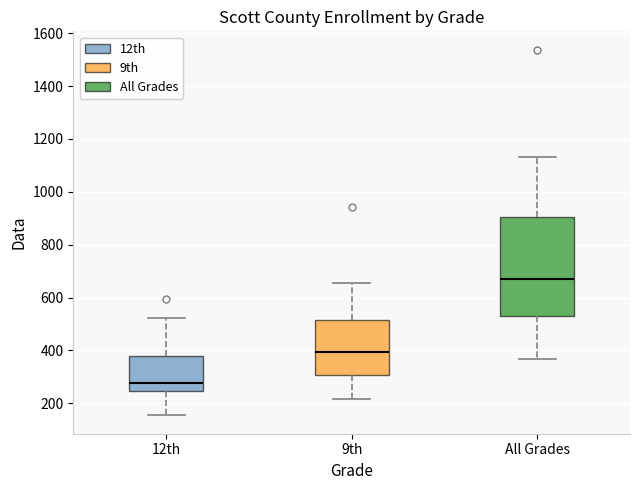

Reading left to right, read every box against the y-axis: the position of its median line, the range the box covers, and the ends of its whiskers. The values are not printed on the chart, so give them approximately, as read against the axis.

12th: median 280, box 240 to 380, whiskers 160 to 520
9th: median 400, box 300 to 520, whiskers 220 to 660
All Grades: median 660, box 520 to 900, whiskers 360 to 1140